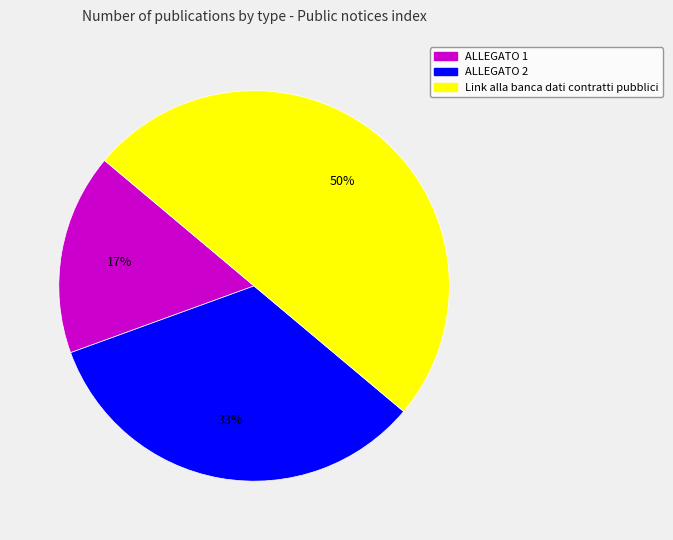

Rank the categories by value from highest to lowest.

Link alla banca dati contratti pubblici, ALLEGATO 2, ALLEGATO 1